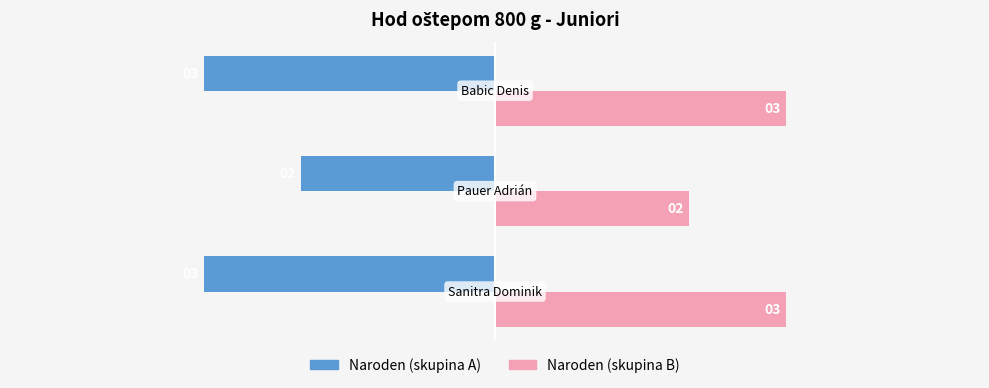

What is the minimum value shown in the chart?

-3